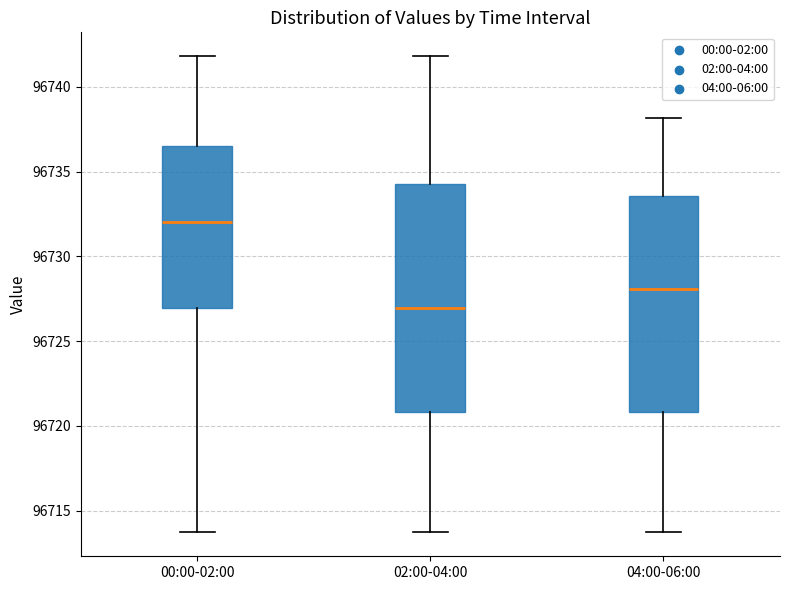

Reading left to right, read every box against the y-axis: the position of its median line, the range the box covers, and the ends of its whiskers. The values are not printed on the chart, so give them approximately, as read against the axis.

00:00-02:00: median 96732.0, box 96727.0 to 96736.5, whiskers 96713.5 to 96742.0
02:00-04:00: median 96727.0, box 96721.0 to 96734.5, whiskers 96713.5 to 96742.0
04:00-06:00: median 96728.0, box 96721.0 to 96733.5, whiskers 96713.5 to 96738.0